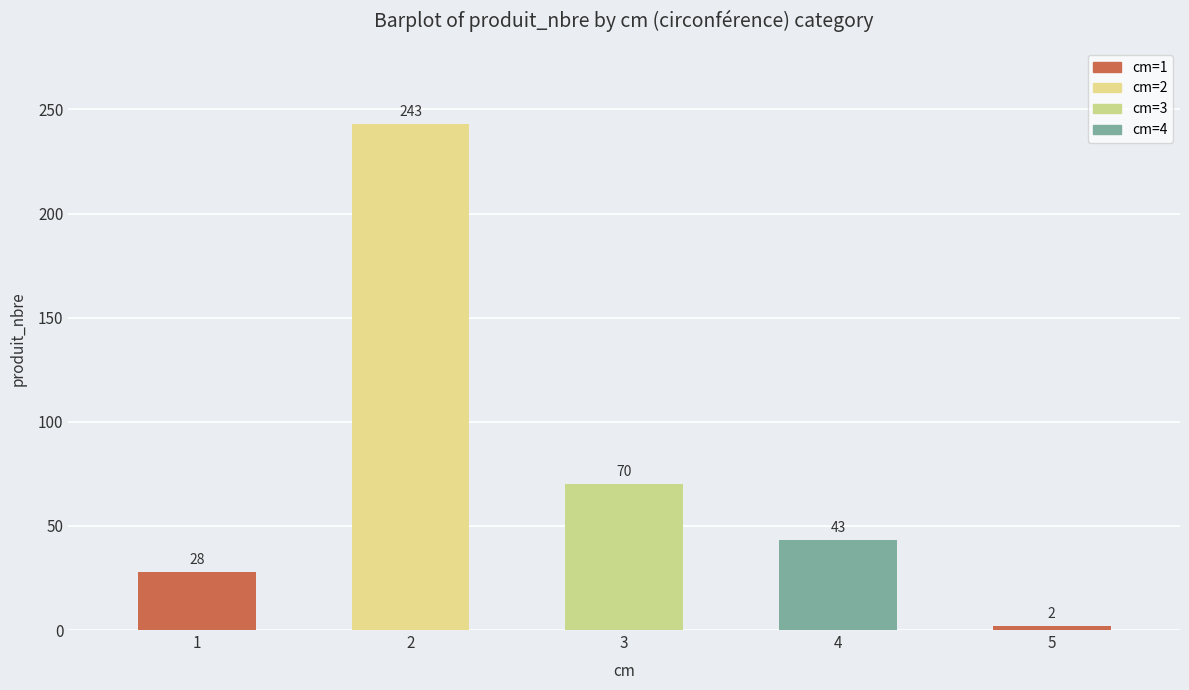

Count the number of categories in the chart.

5